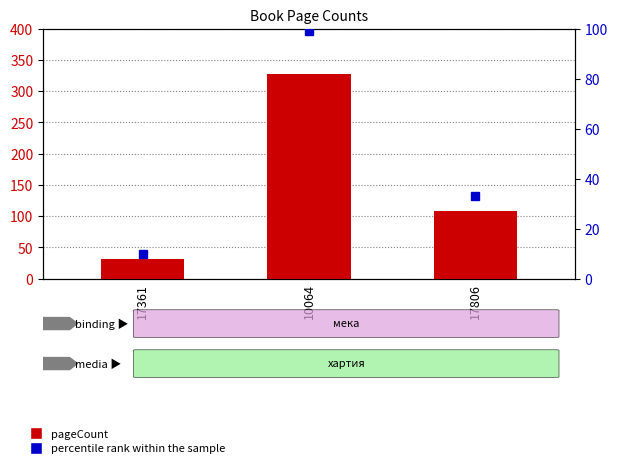

How many values in the percentile rank within the sample series exceed 33?

1